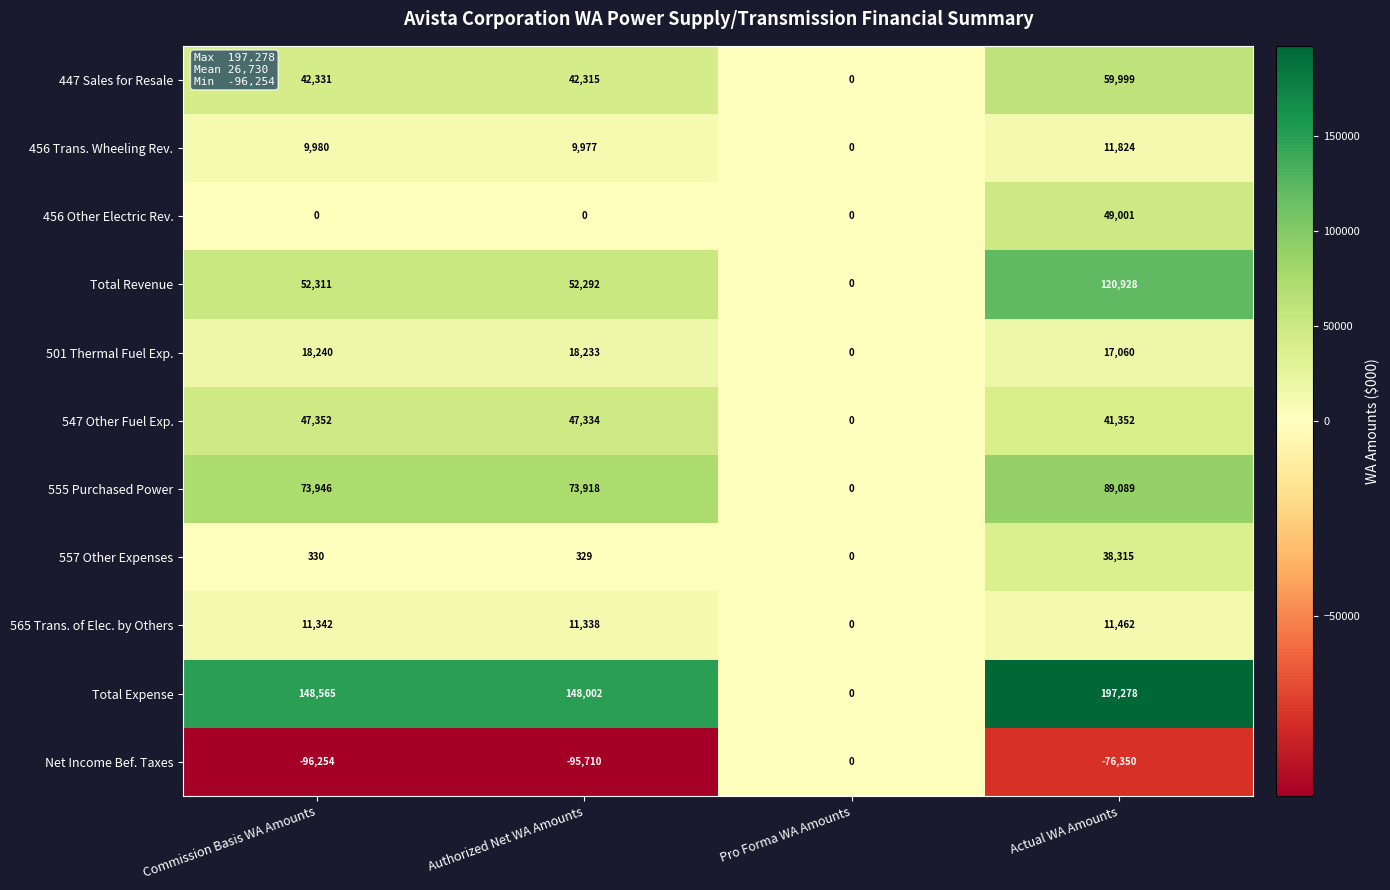

Where does the Net Income Bef. Taxes series first go above -76350?

Pro Forma WA Amounts